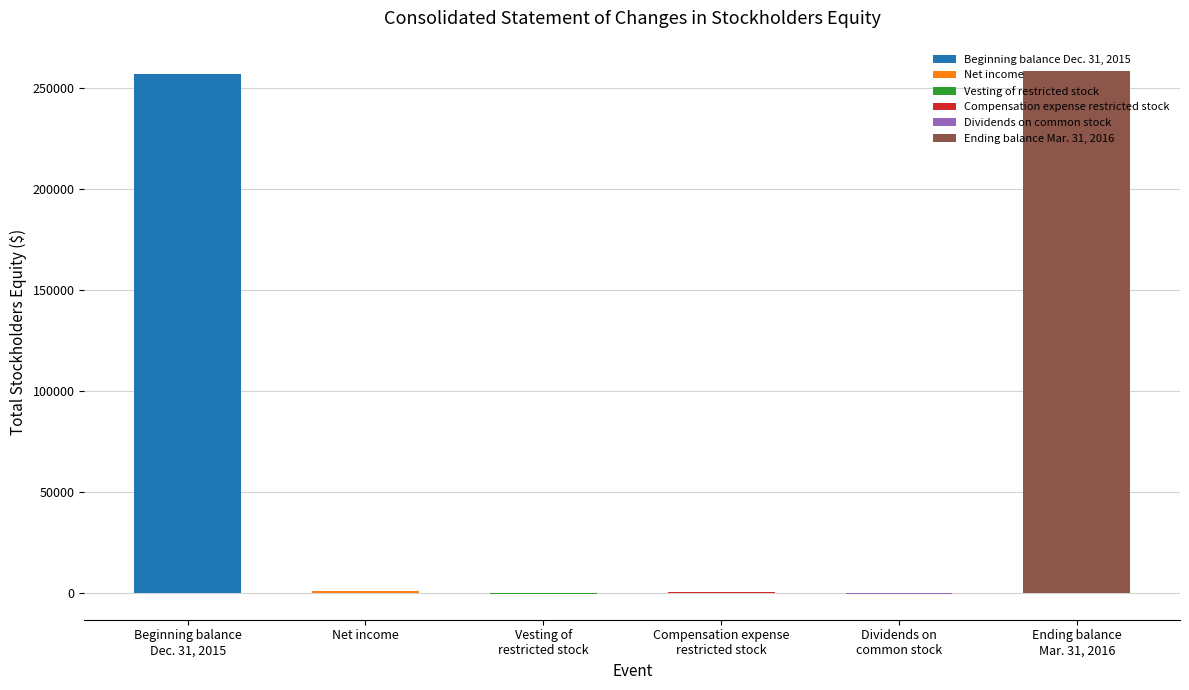

Count the number of categories in the chart.

6